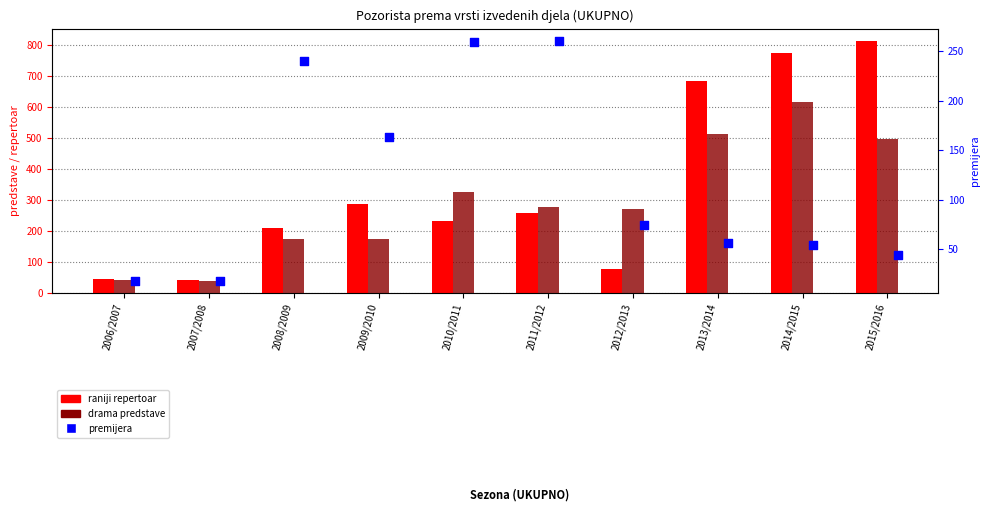

What is the total value across all series at 2008/2009?

623